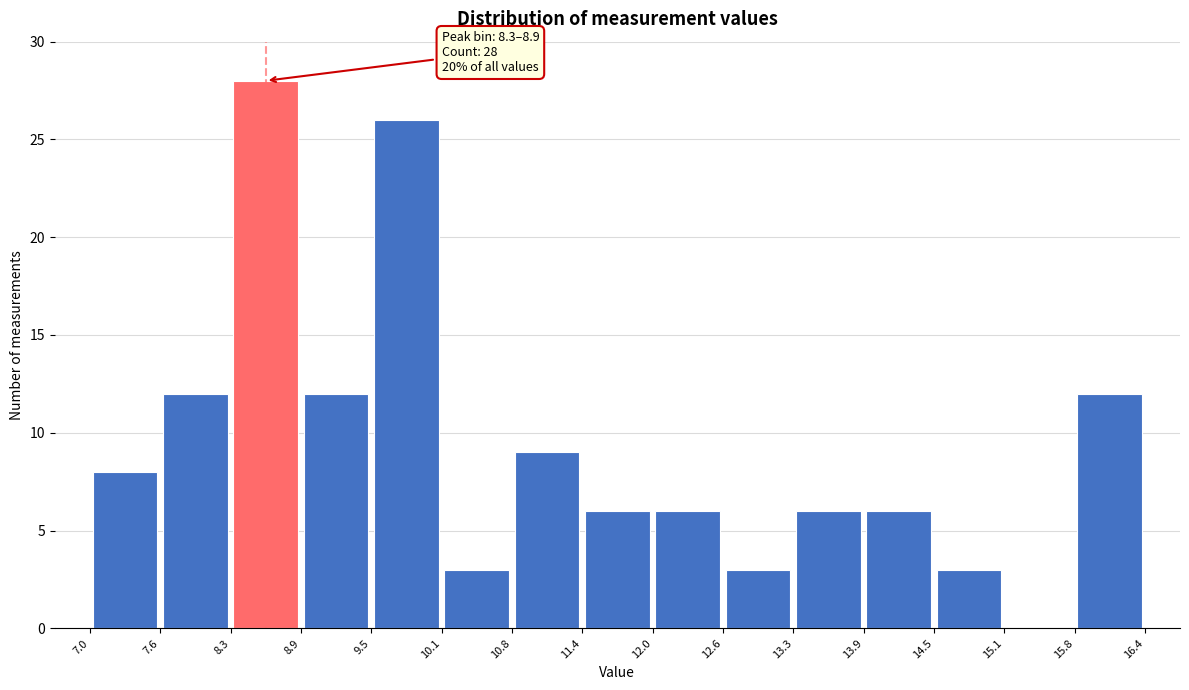

Which range on the x-axis has the tallest bar?

8.3 to 8.9